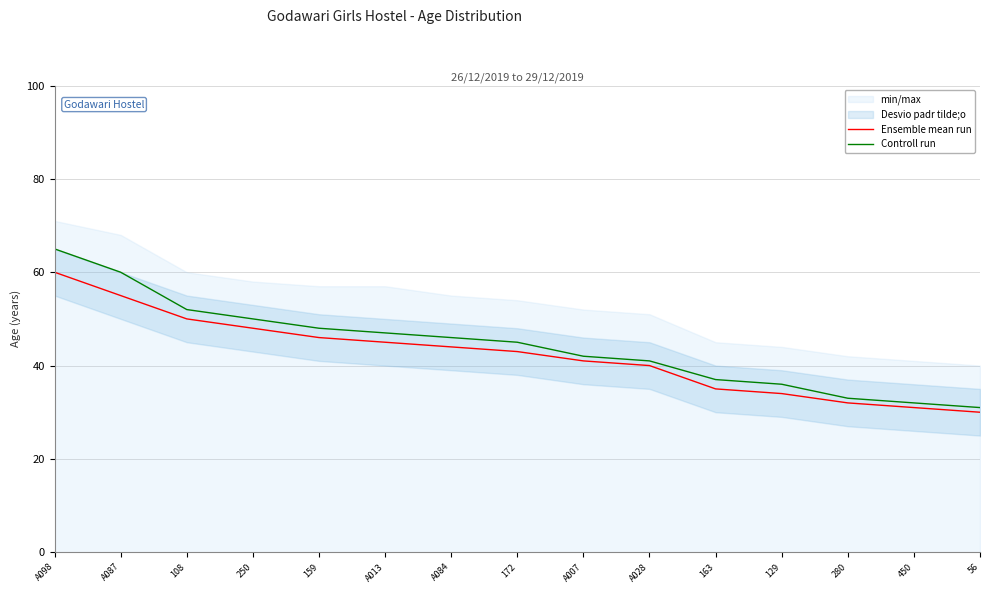

Which category has the lowest value in the Ensemble mean run series?

56